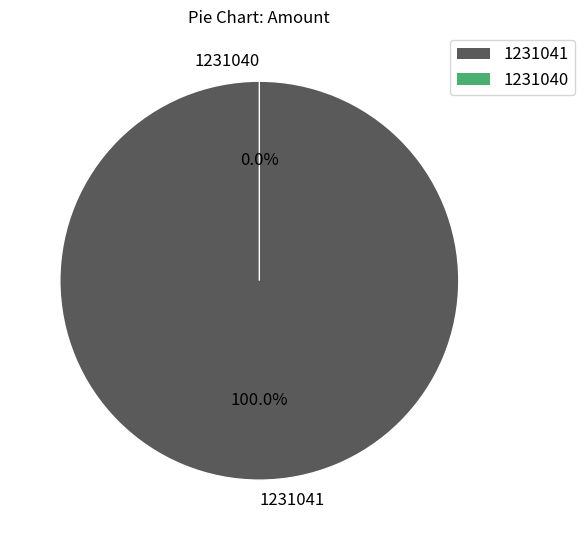

To the nearest percent, what is the combined percentage of 1231040 and 1231041?

100%